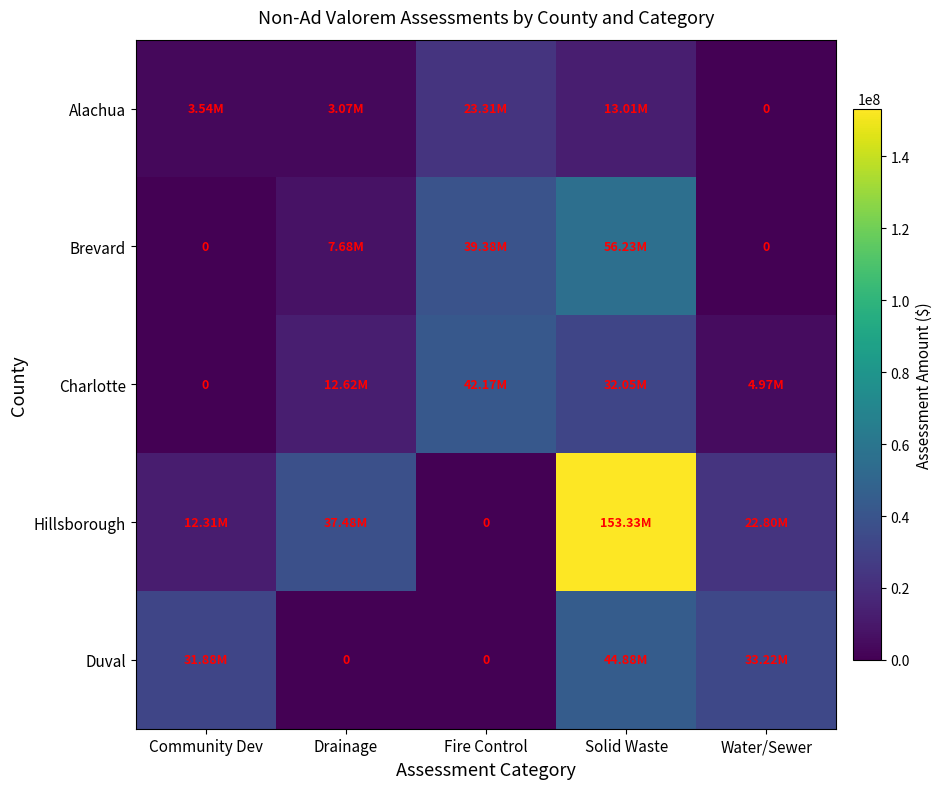

At which category does the chart reach its minimum across all series?

Water/Sewer